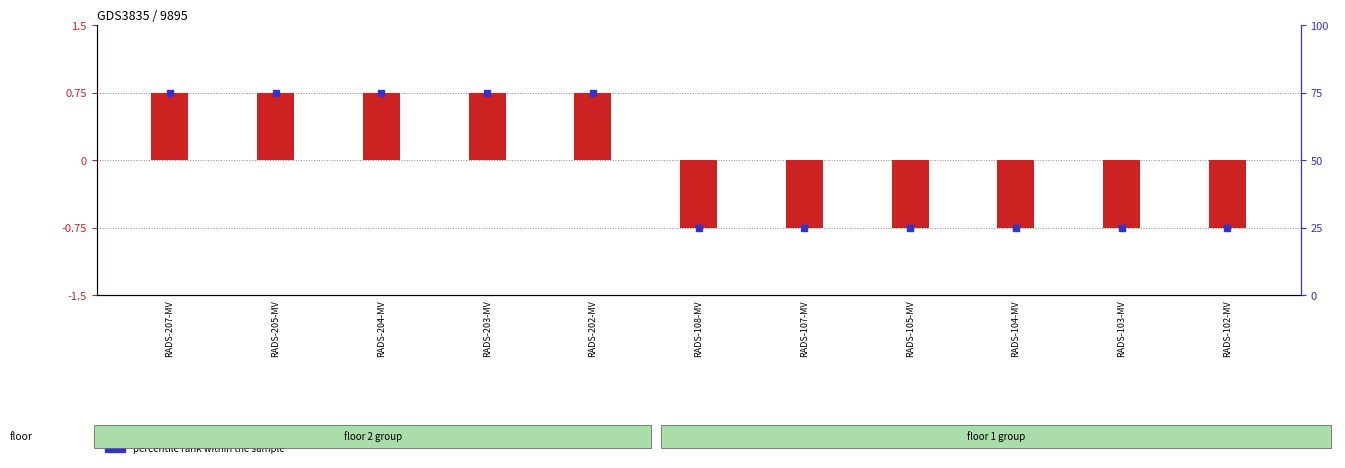

Which has a higher value, RADS-105-MV or RADS-108-MV?

RADS-105-MV